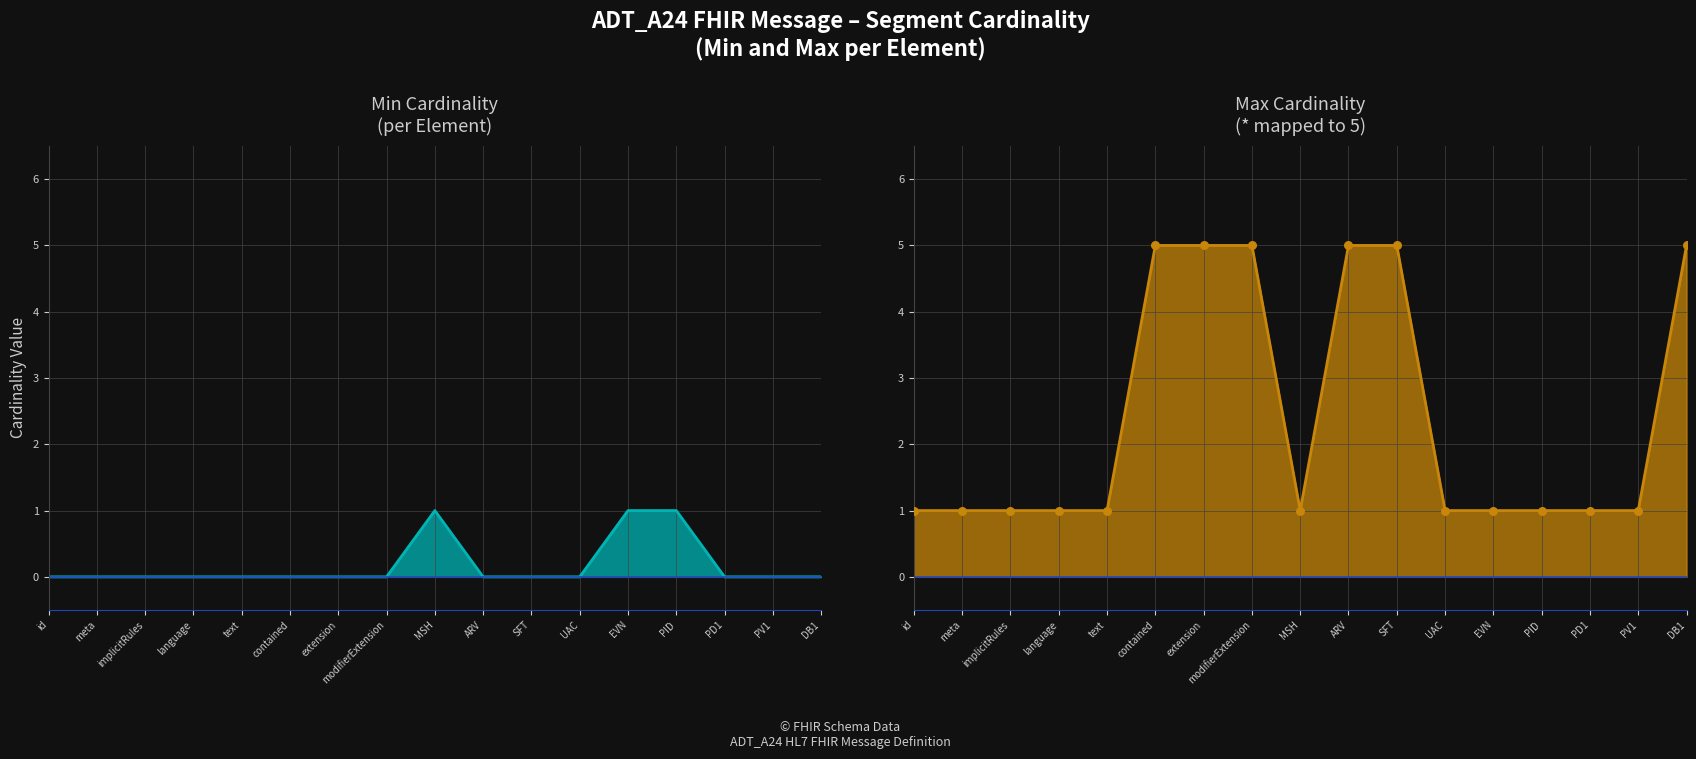

What is the total value across all series at ARV?

5